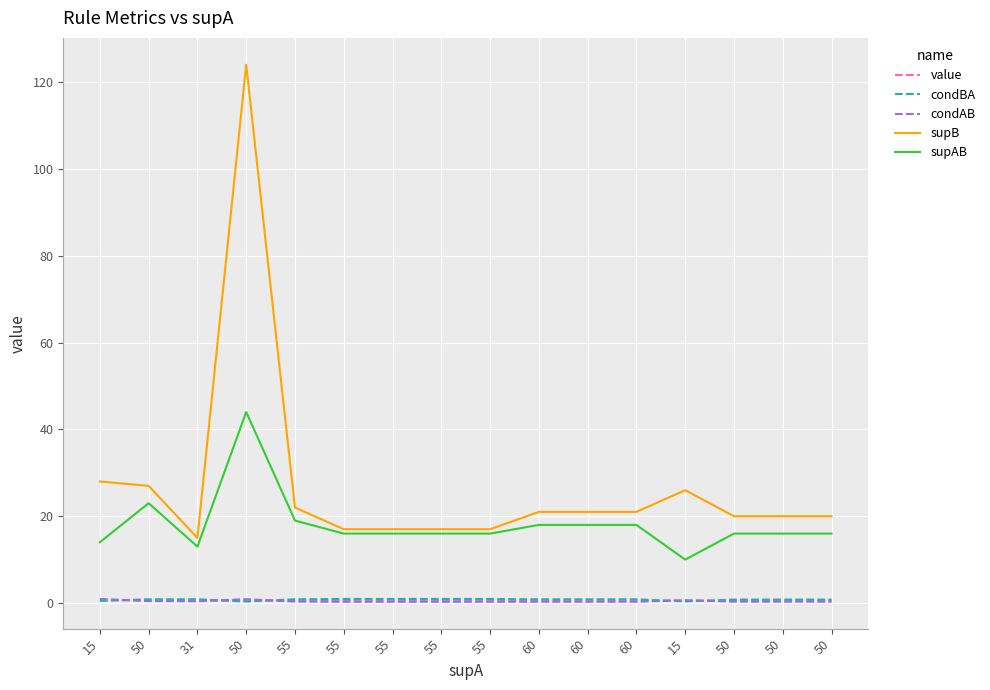

Is the value of condAB at 55 greater than the value of condBA at 55?

No